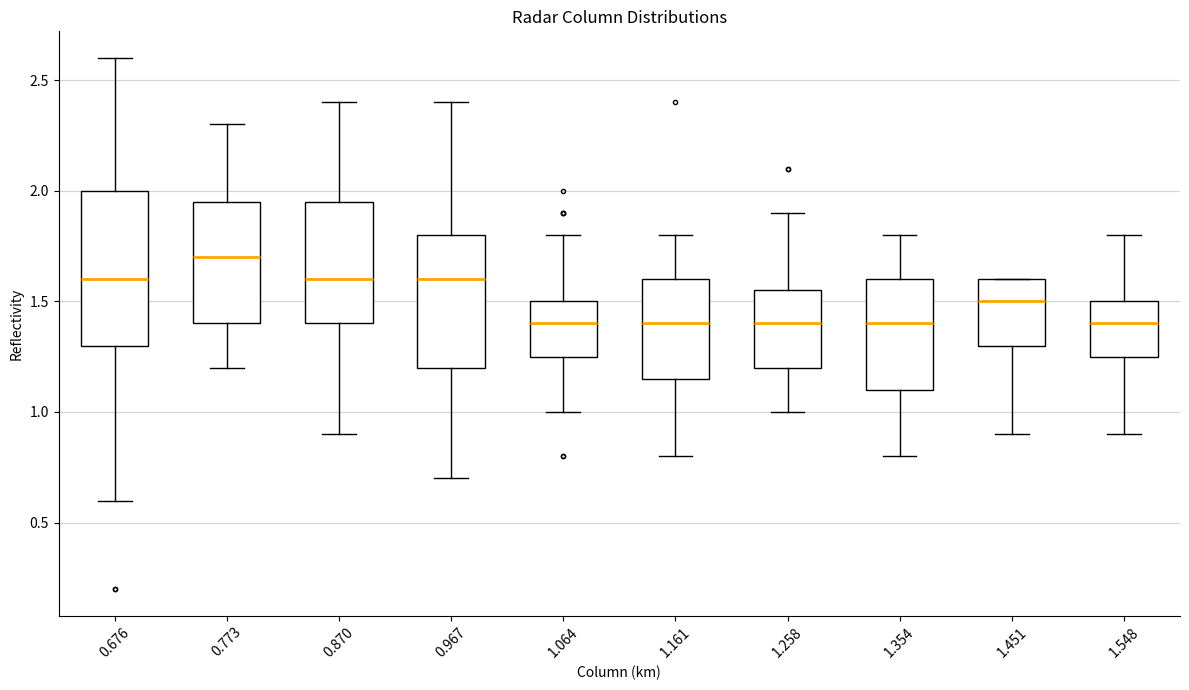

Reading left to right, read every box against the y-axis: the position of its median line, the range the box covers, and the ends of its whiskers. The values are not printed on the chart, so give them approximately, as read against the axis.

0.676: median 1.60, box 1.30 to 2.00, whiskers 0.60 to 2.60
0.773: median 1.70, box 1.40 to 1.95, whiskers 1.20 to 2.30
0.870: median 1.60, box 1.40 to 1.95, whiskers 0.90 to 2.40
0.967: median 1.60, box 1.20 to 1.80, whiskers 0.70 to 2.40
1.064: median 1.40, box 1.25 to 1.50, whiskers 1.00 to 1.80
1.161: median 1.40, box 1.15 to 1.60, whiskers 0.80 to 1.80
1.258: median 1.40, box 1.20 to 1.55, whiskers 1.00 to 1.90
1.354: median 1.40, box 1.10 to 1.60, whiskers 0.80 to 1.80
1.451: median 1.50, box 1.30 to 1.60, whiskers 0.90 to 1.60
1.548: median 1.40, box 1.25 to 1.50, whiskers 0.90 to 1.80